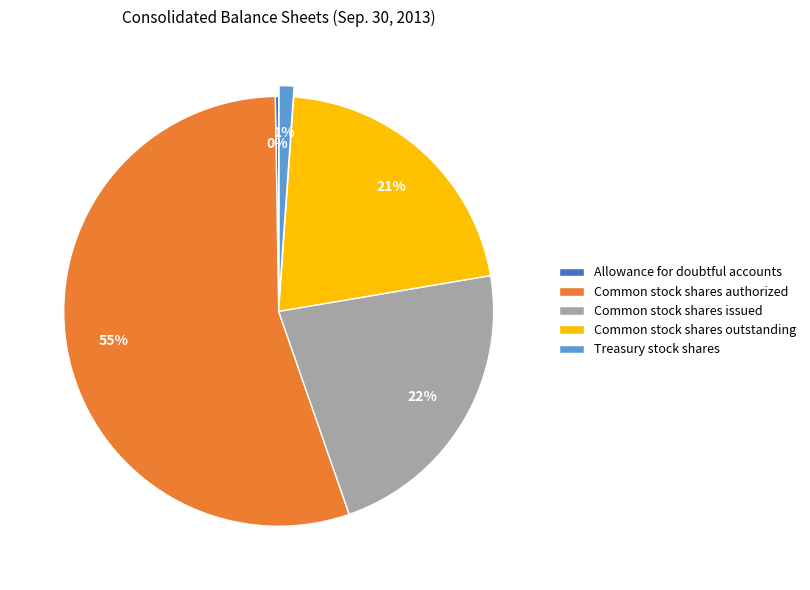

Which slice is the largest?

Common stock shares authorized